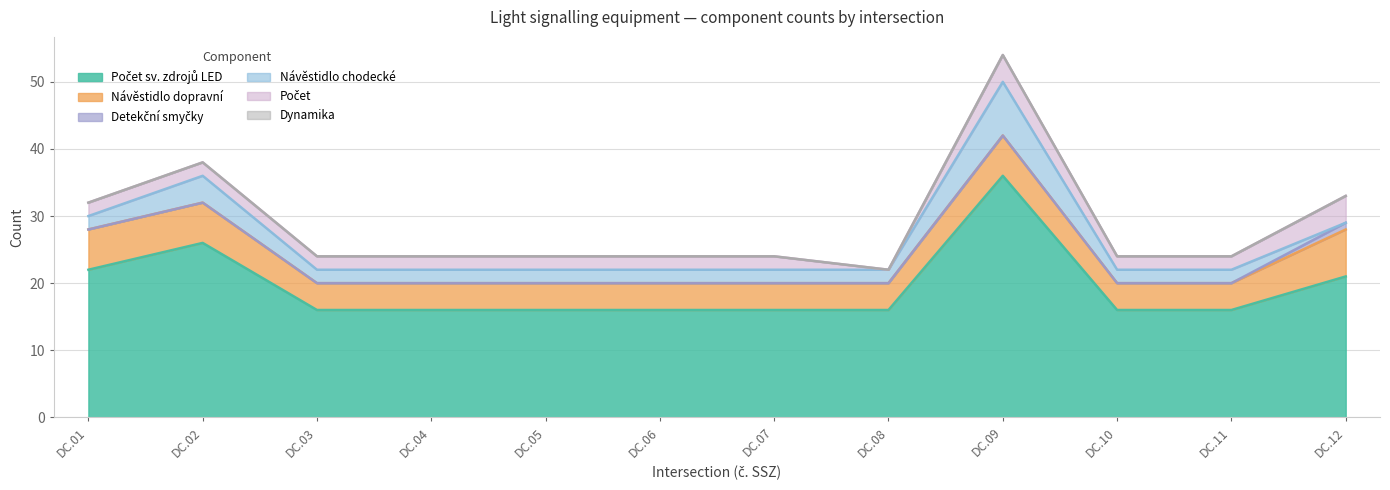

Which category has the lowest value in the Dynamika series?

DC.01